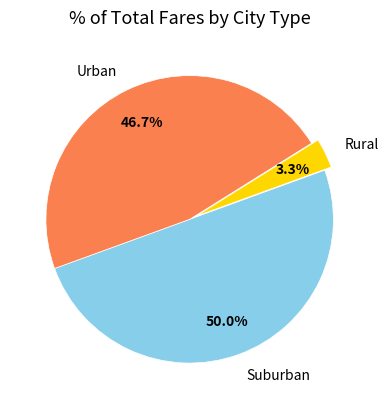

Does Urban represent more than half of the total?

No